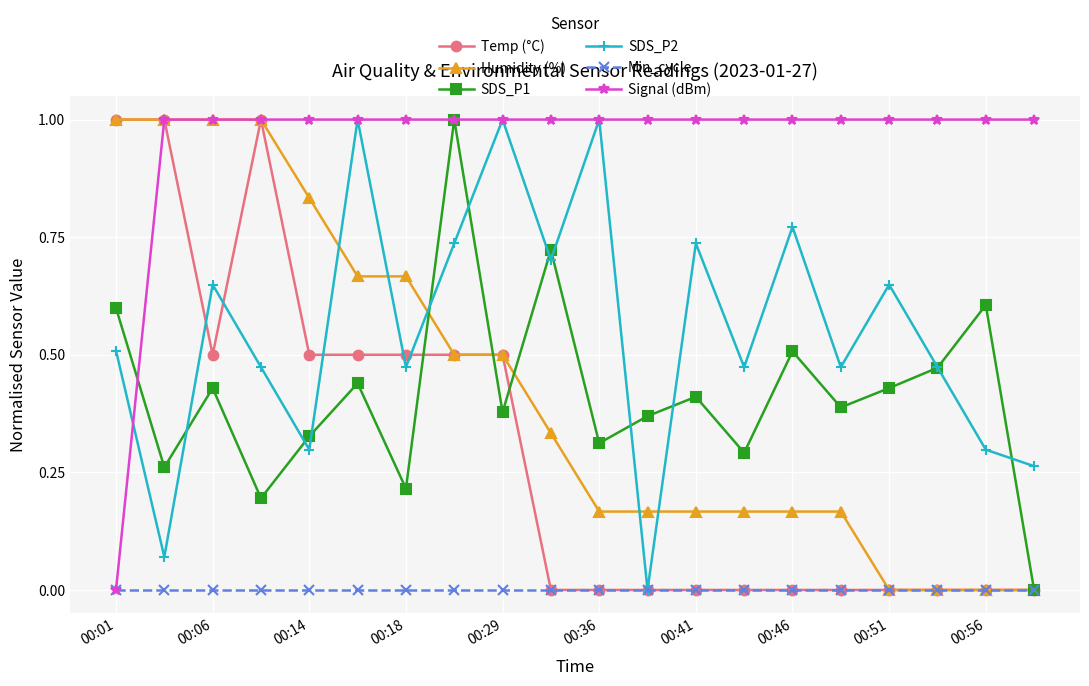

What is the maximum value shown in the chart?

1.0